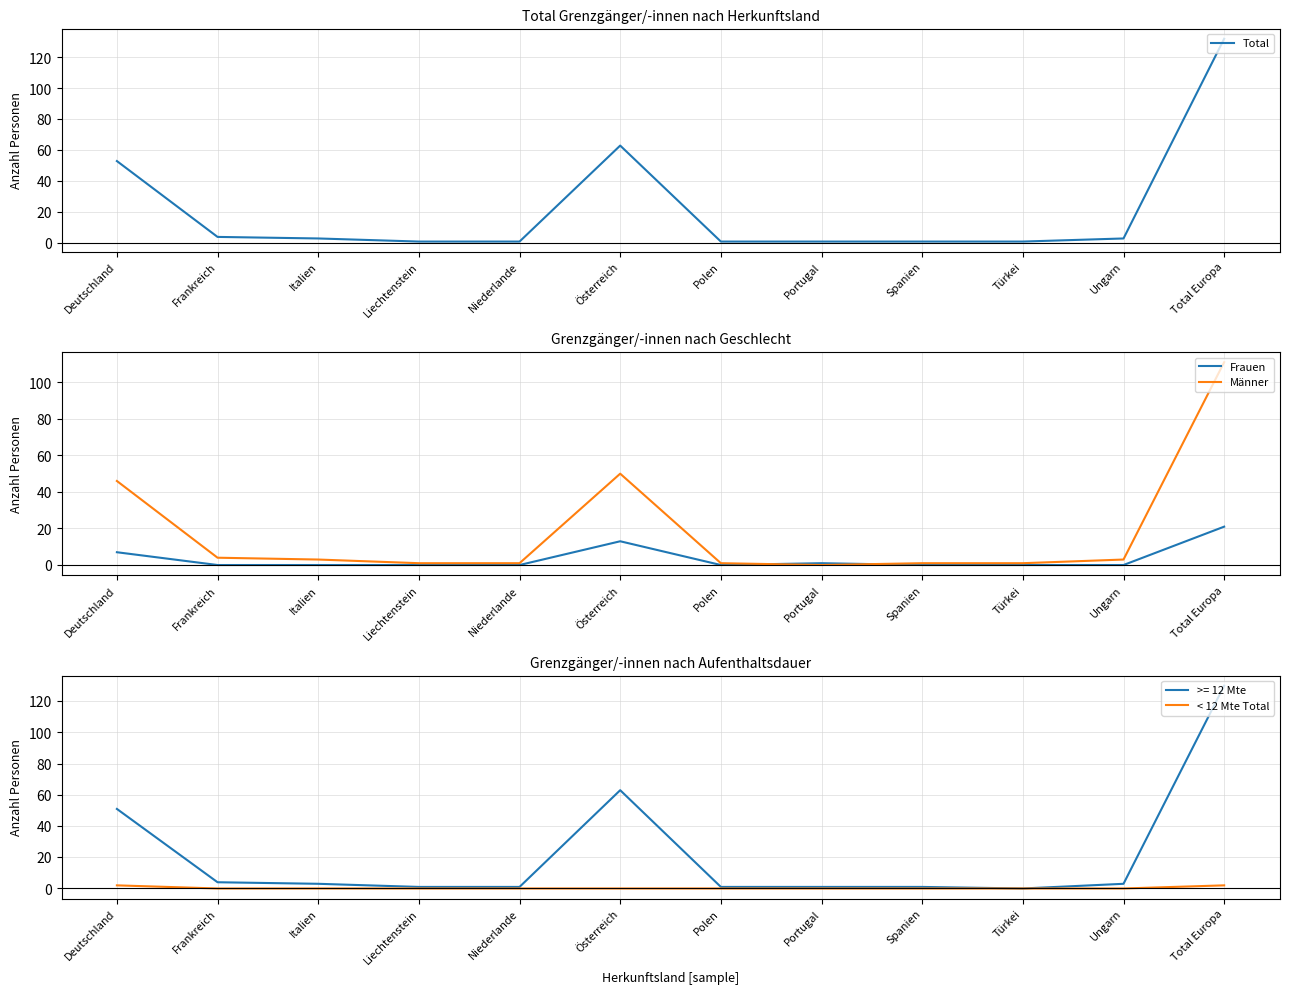

What is the sum of the Frauen values at Total Europa and Polen?

21